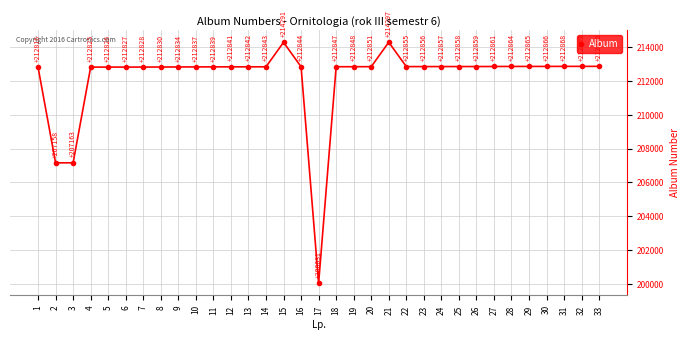

Where is the first local maximum?

15